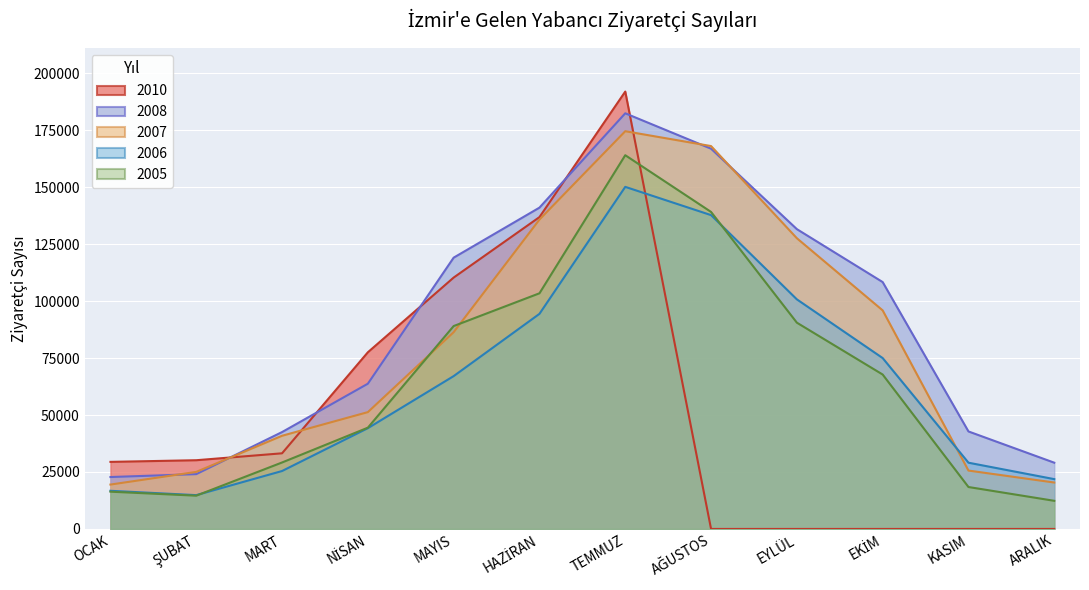

Which category has the lowest value in the 2007 series?

OCAK